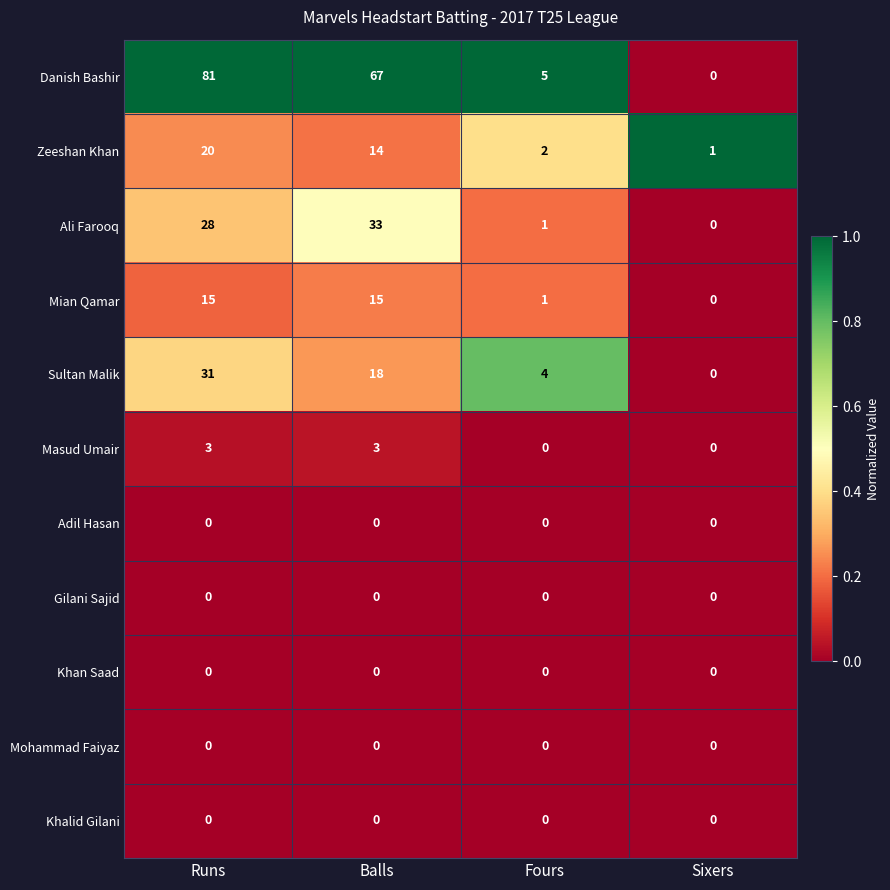

At which category is the sum across all series the highest?

Runs